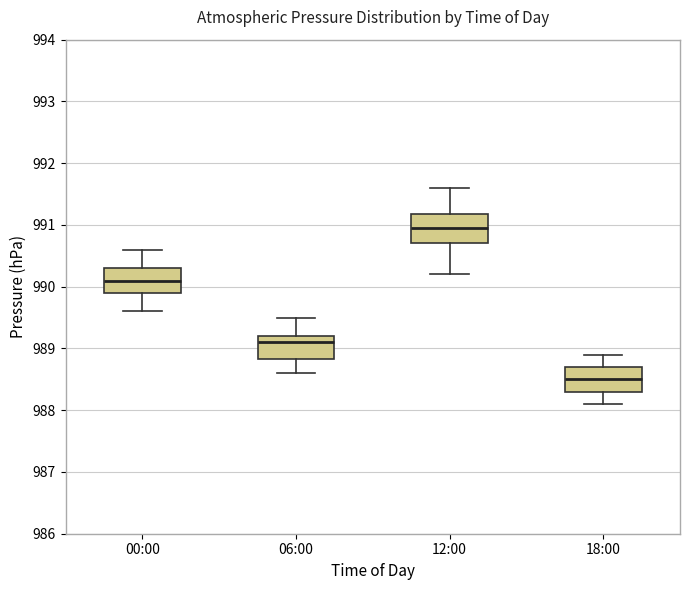

Reading left to right, read every box against the y-axis: the position of its median line, the range the box covers, and the ends of its whiskers. The values are not printed on the chart, so give them approximately, as read against the axis.

00:00: median 990.1, box 989.9 to 990.3, whiskers 989.6 to 990.6
06:00: median 989.1, box 988.8 to 989.2, whiskers 988.6 to 989.5
12:00: median 991.0, box 990.7 to 991.2, whiskers 990.2 to 991.6
18:00: median 988.5, box 988.3 to 988.7, whiskers 988.1 to 988.9